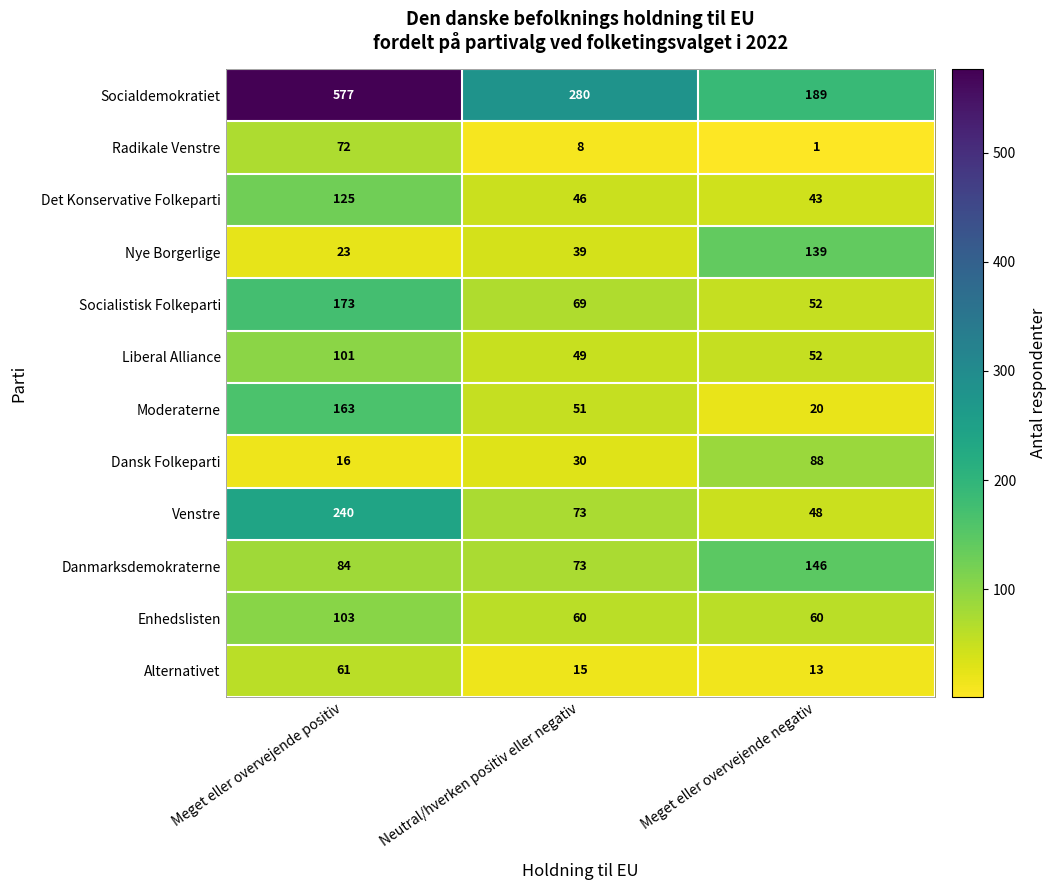

Which series has the widest spread of values?

Socialdemokratiet